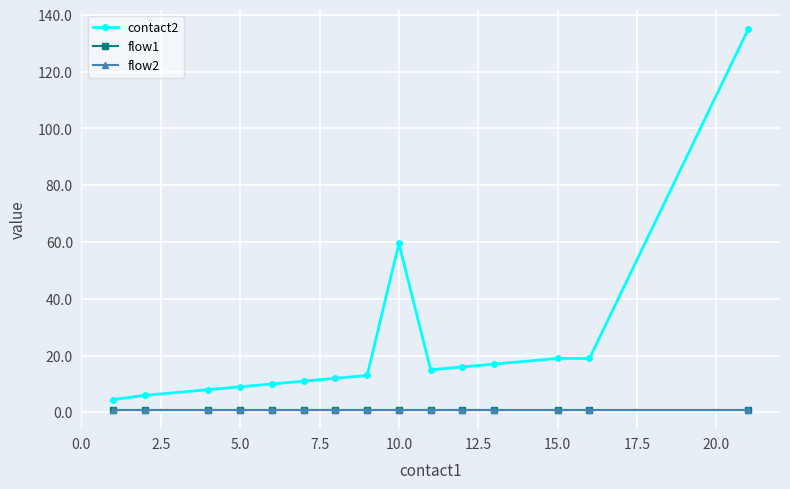

True or false: flow1 and contact2 intersect in this chart.

False